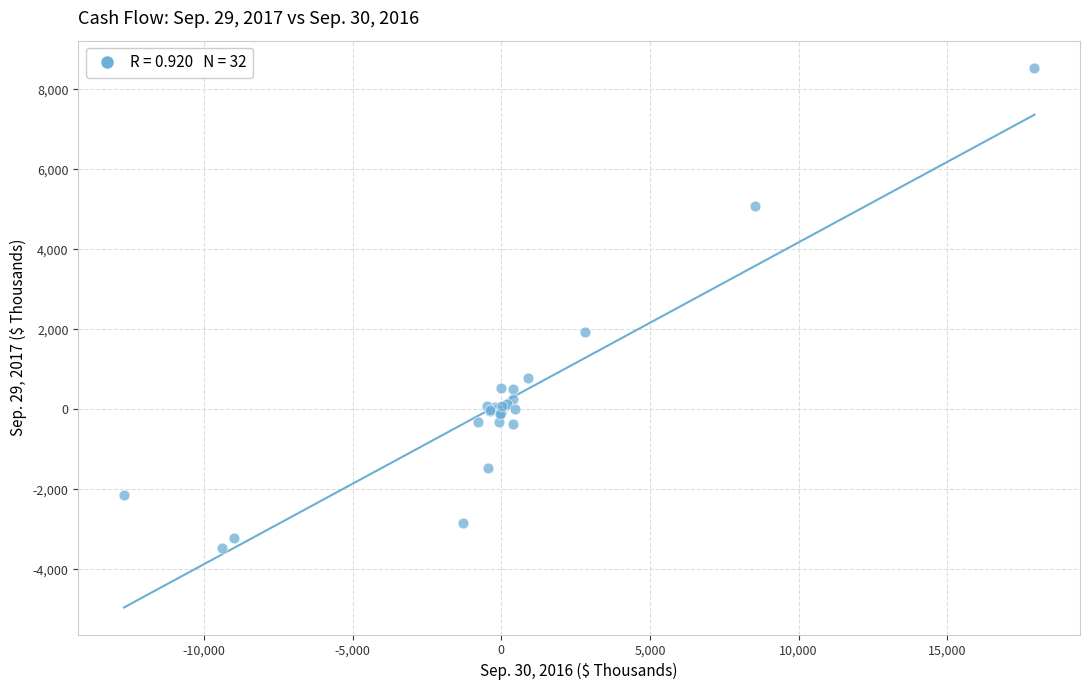

What Y value in the scatter plot is closest to 2540?

1945